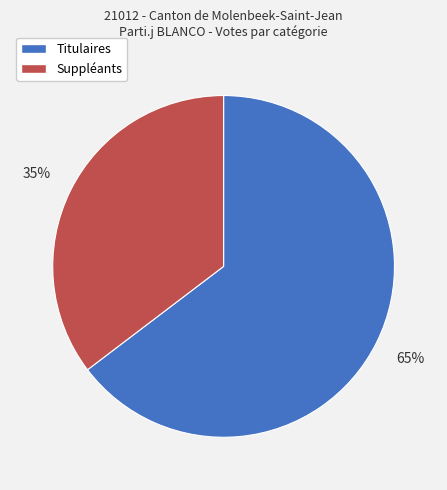

What is the ratio of the value at Suppléants to the value at Titulaires?

0.5